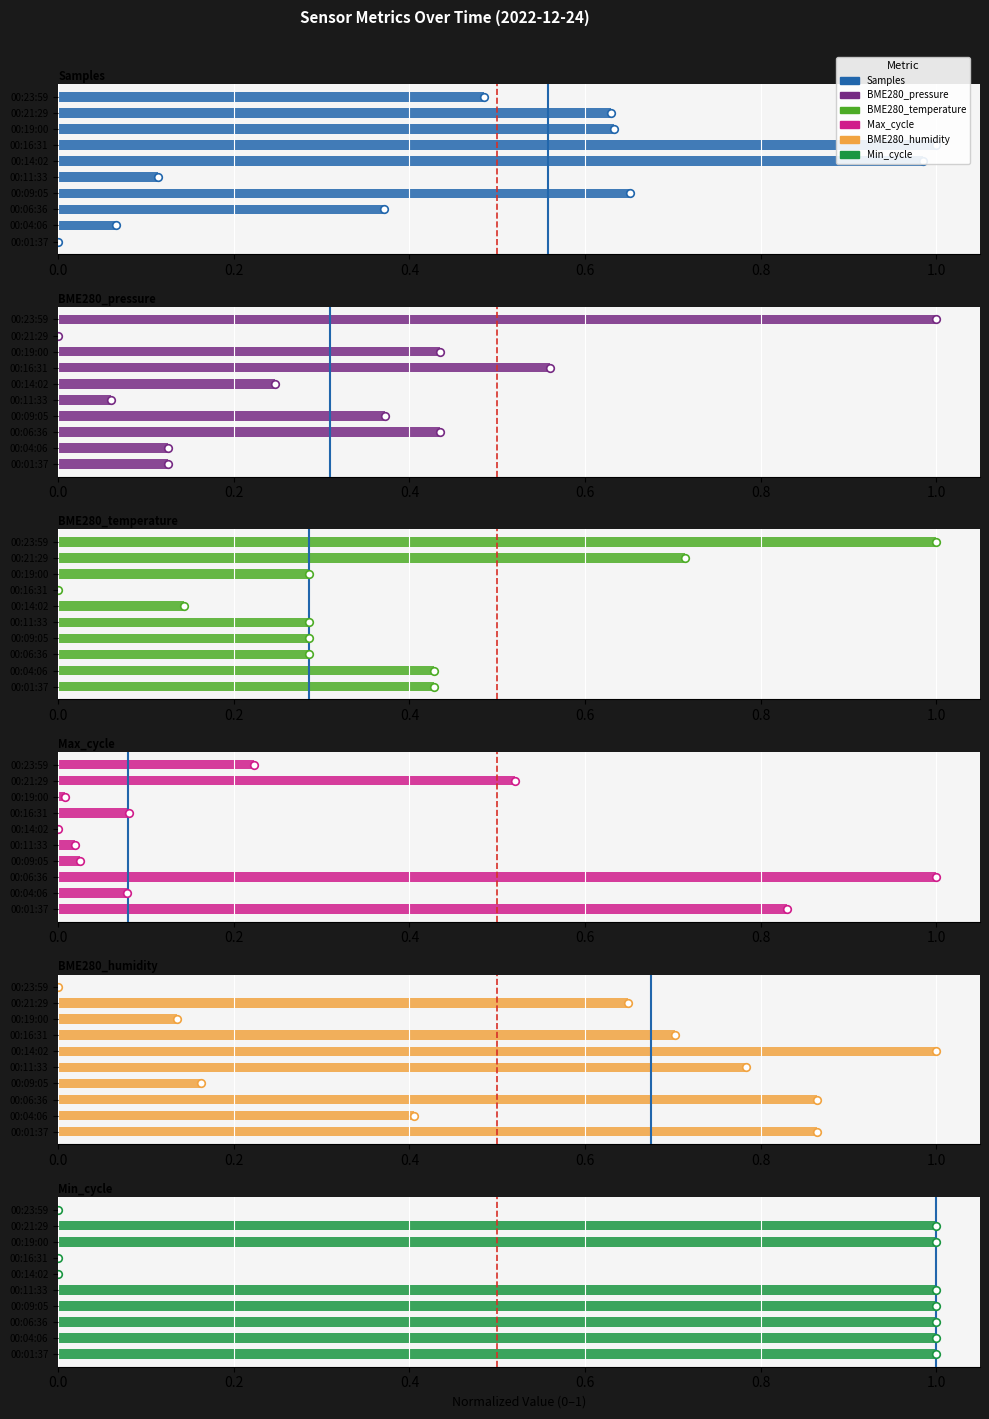

Which series has the largest total across all categories?

Min_cycle